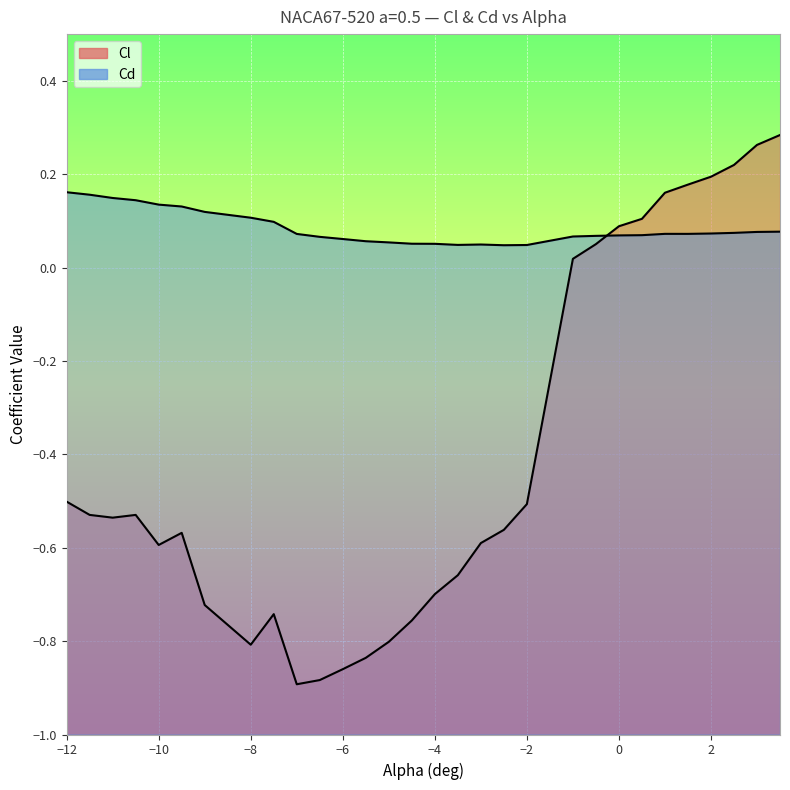

The value of Cl at −10 is -1.0. True or false?

False